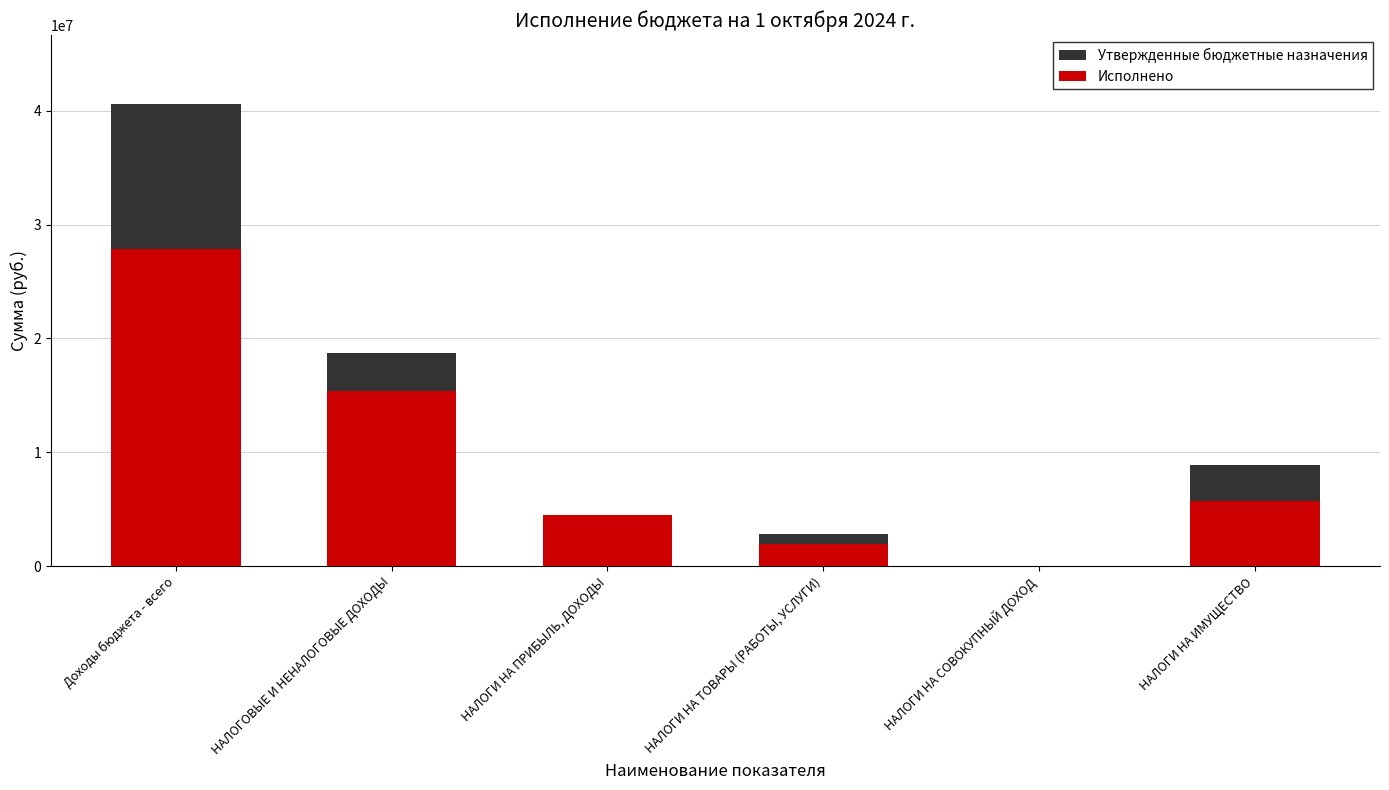

Rank the series by their maximum value, from lowest to highest.

Исполнено, Утвержденные бюджетные назначения